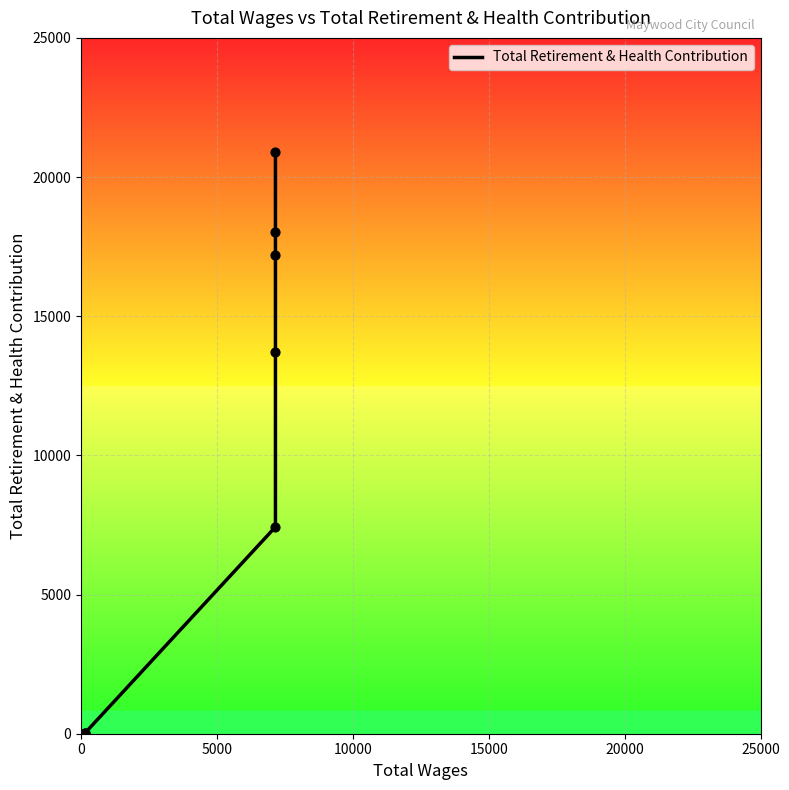

What is the change in value from 0 to 10000?

+7414